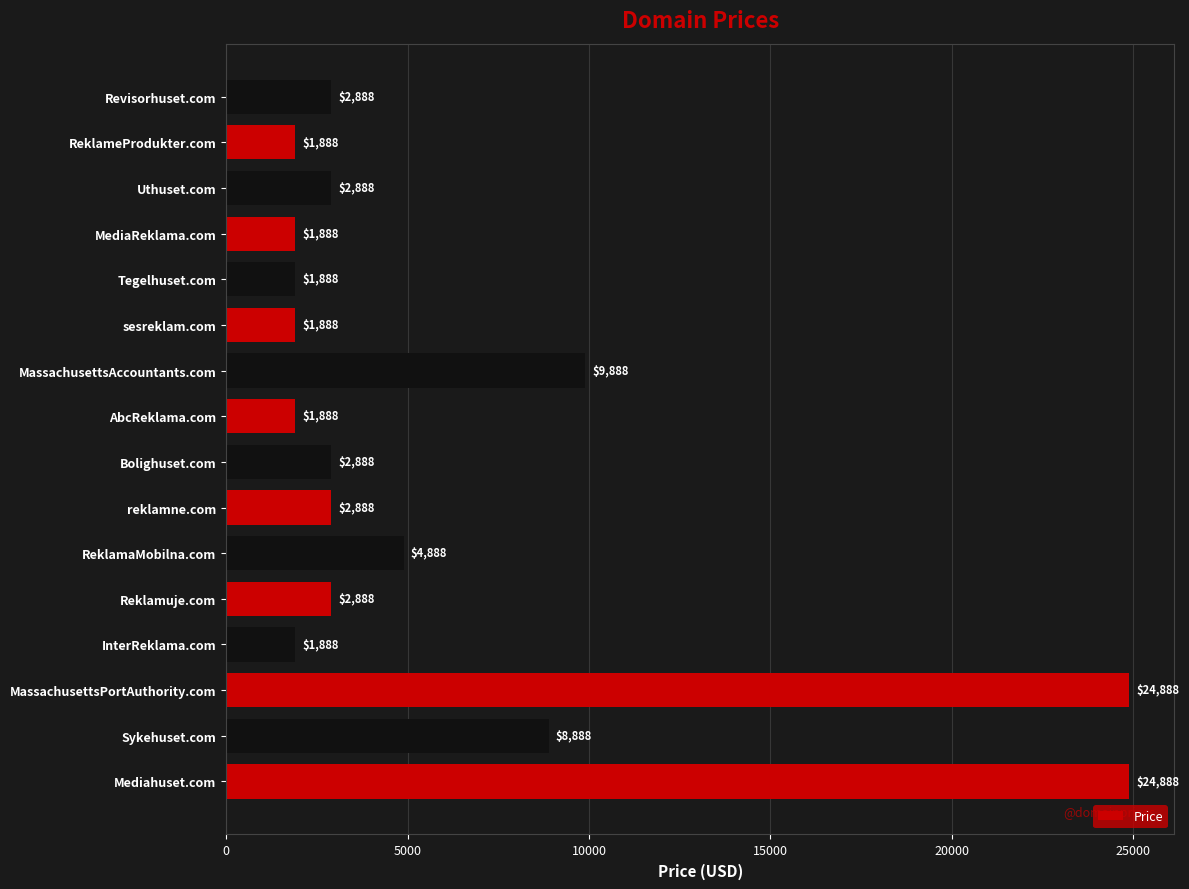

What is the difference between the second highest and minimum values?

23000